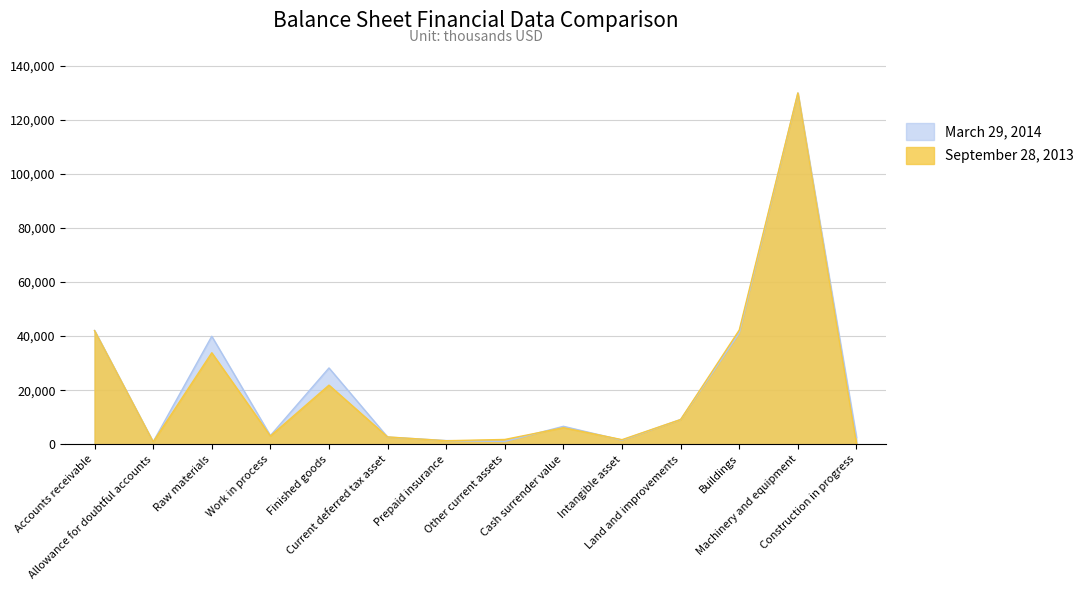

At which label does September 28, 2013 reach its minimum?

Construction in progress